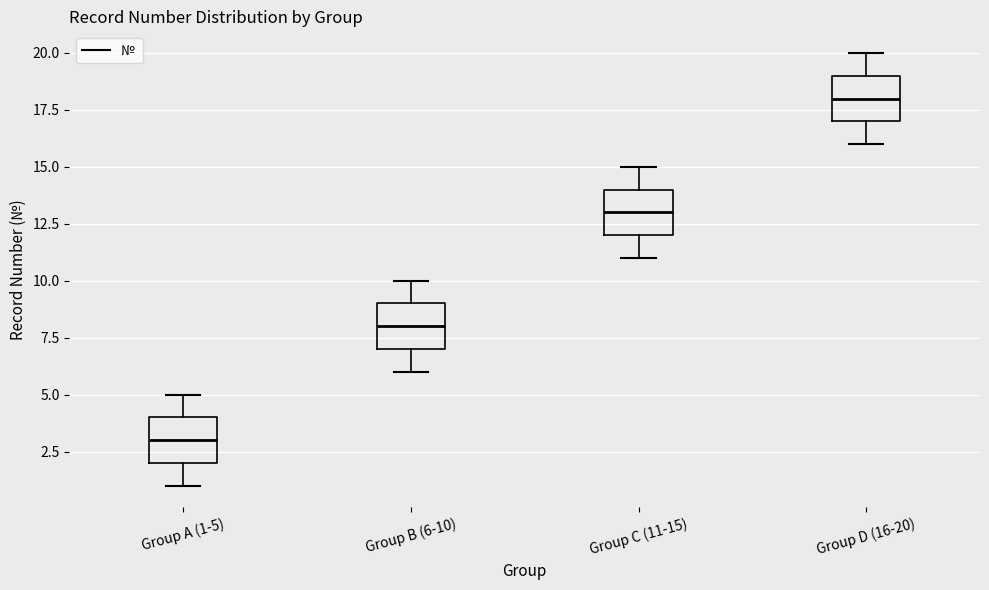

Reading left to right, transcribe this box plot: for each box, give where its median line is, the range the box spans, and where its two whiskers end, as read against the y-axis. The values are not printed on the chart, so give them approximately, as read against the axis.

Group A (1-5): median 3, box 2 to 4, whiskers 1 to 5
Group B (6-10): median 8, box 7 to 9, whiskers 6 to 10
Group C (11-15): median 13, box 12 to 14, whiskers 11 to 15
Group D (16-20): median 18, box 17 to 19, whiskers 16 to 20